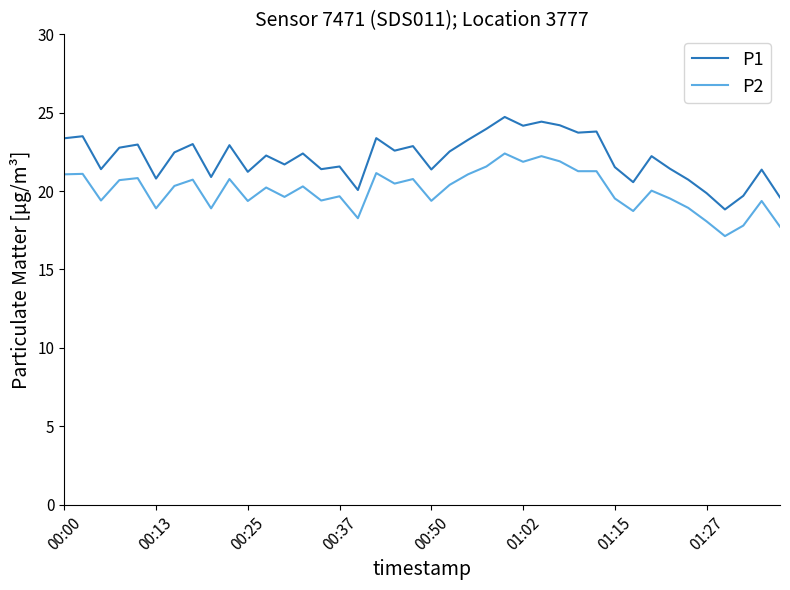

Does the chart display data point markers on the line(s)?

No